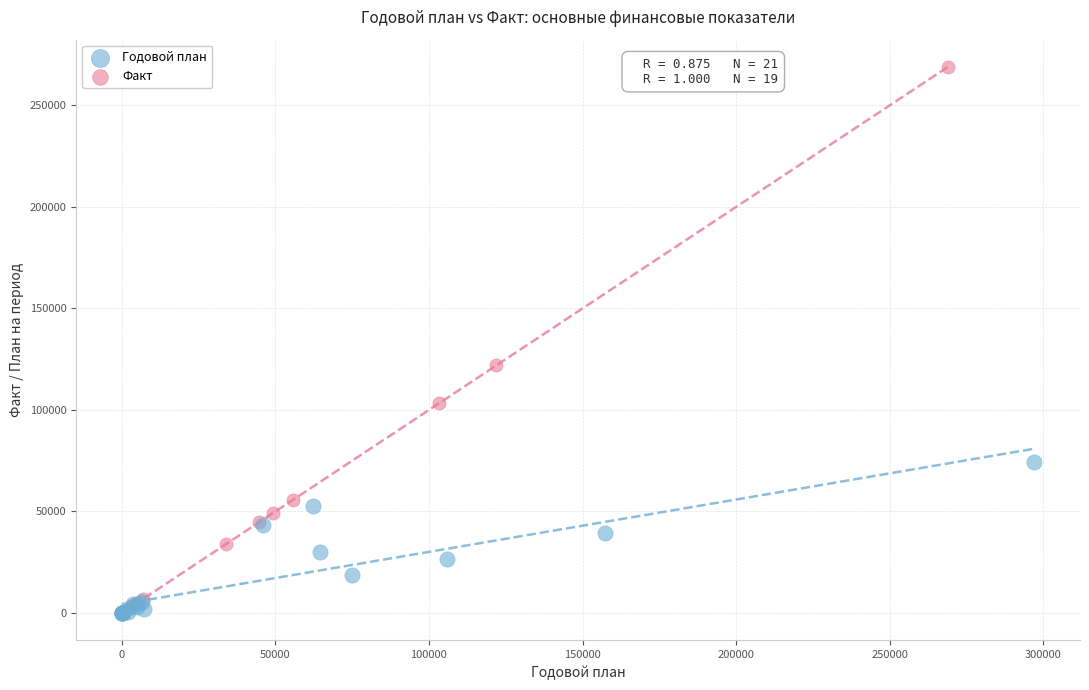

Which series contains the highest Y value?

Факт